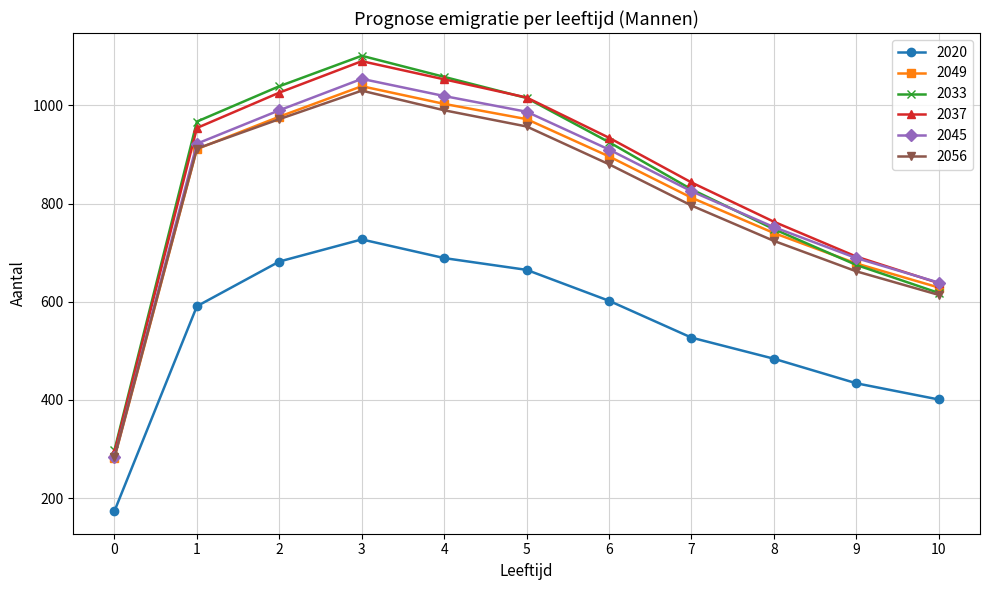

What is the value of the 2033 point at the 6th from the left?

1015